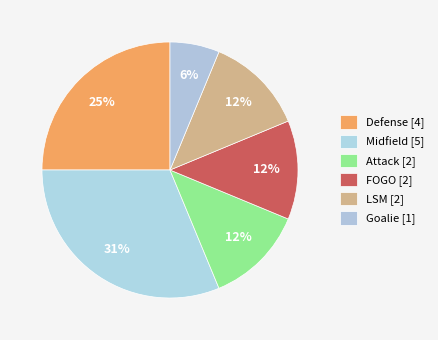

Is there any slice that represents more than half of the pie?

No